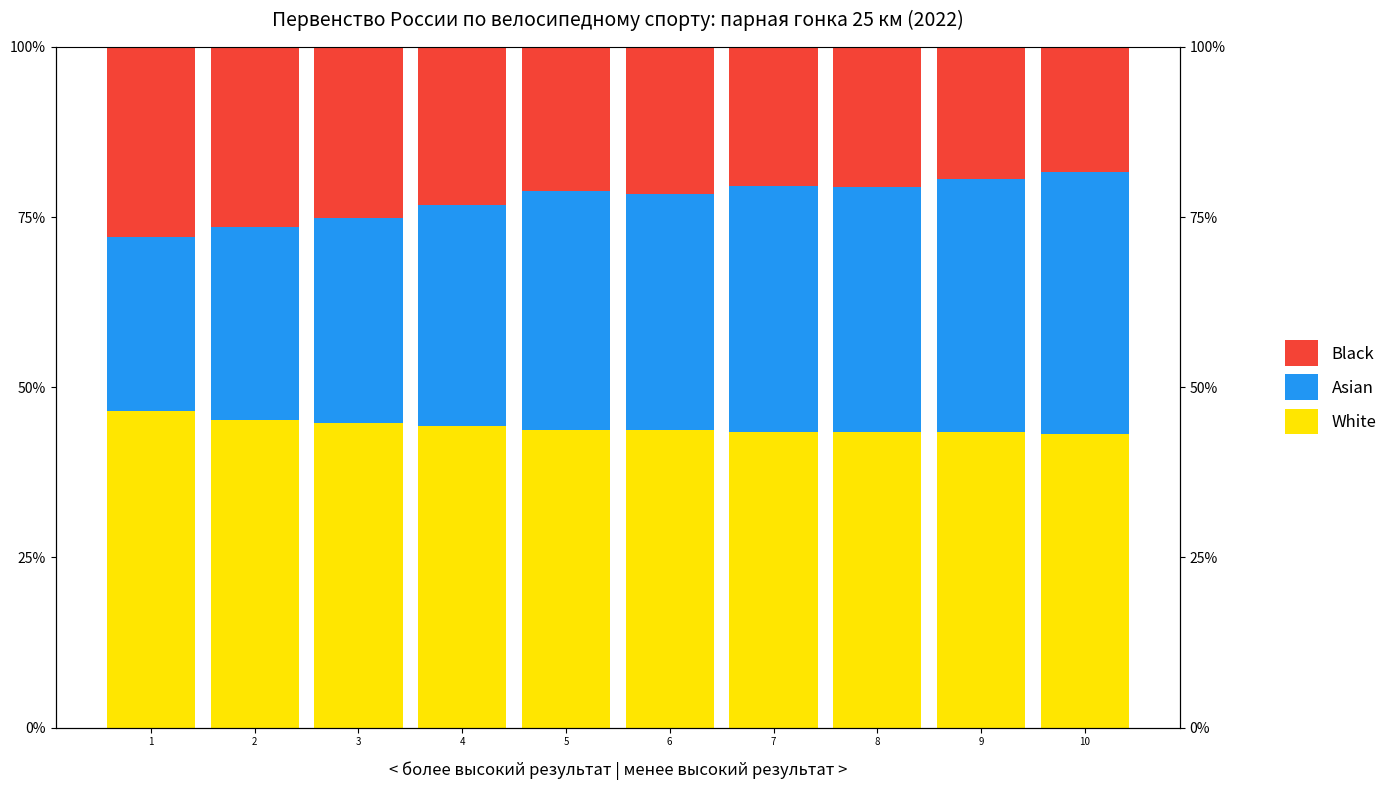

What is the difference between the maximum and minimum values in the Black series?

9.6